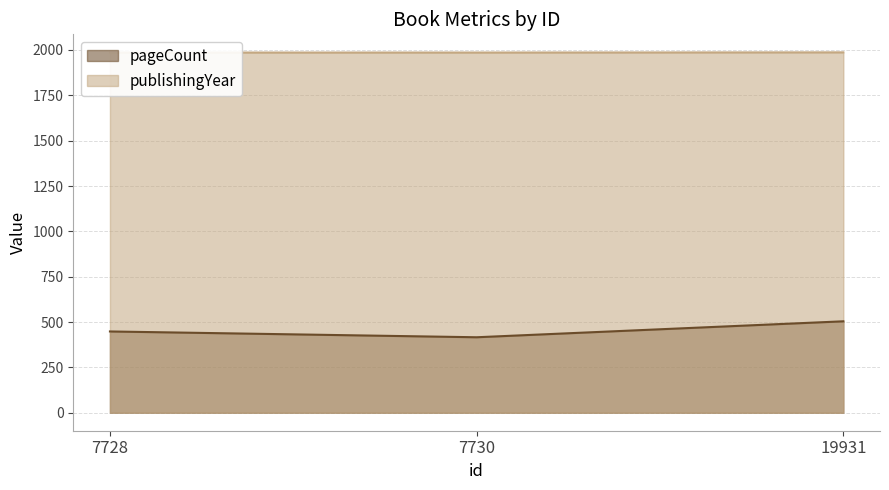

What is the approximate value of publishingYear at 19931?

1987